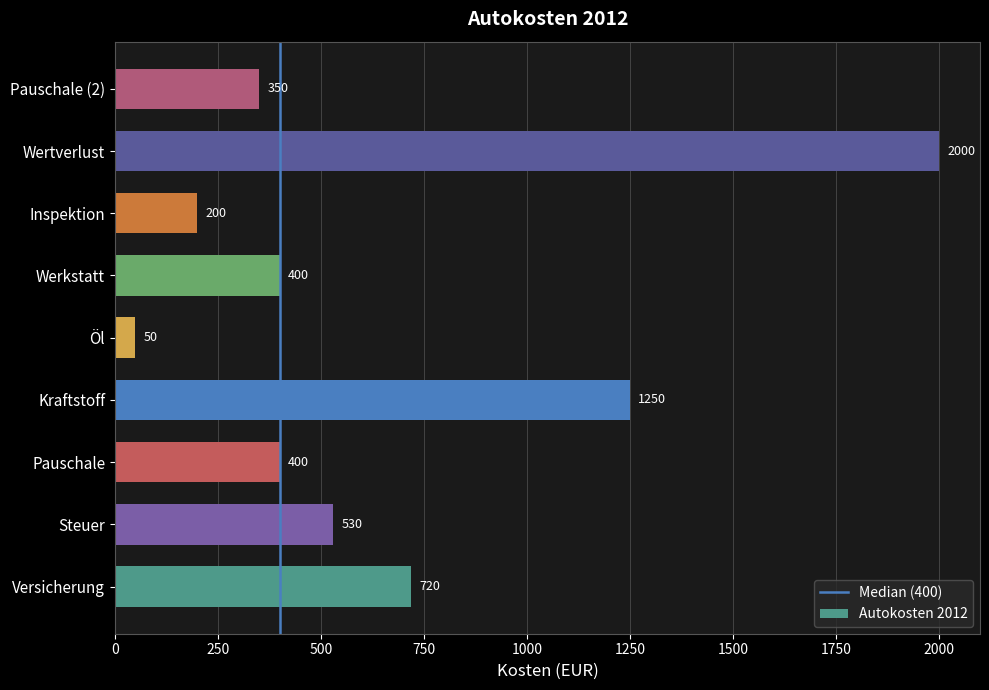

What is the difference between the second highest and minimum values?

1200